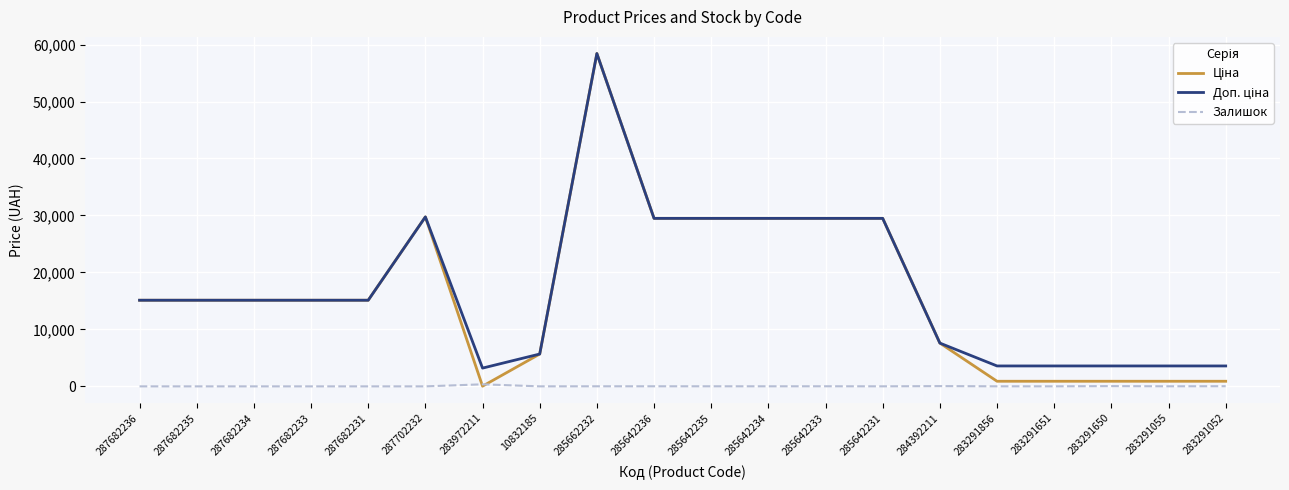

The Залишок series shows 27.0 at 283291052. True or false?

True